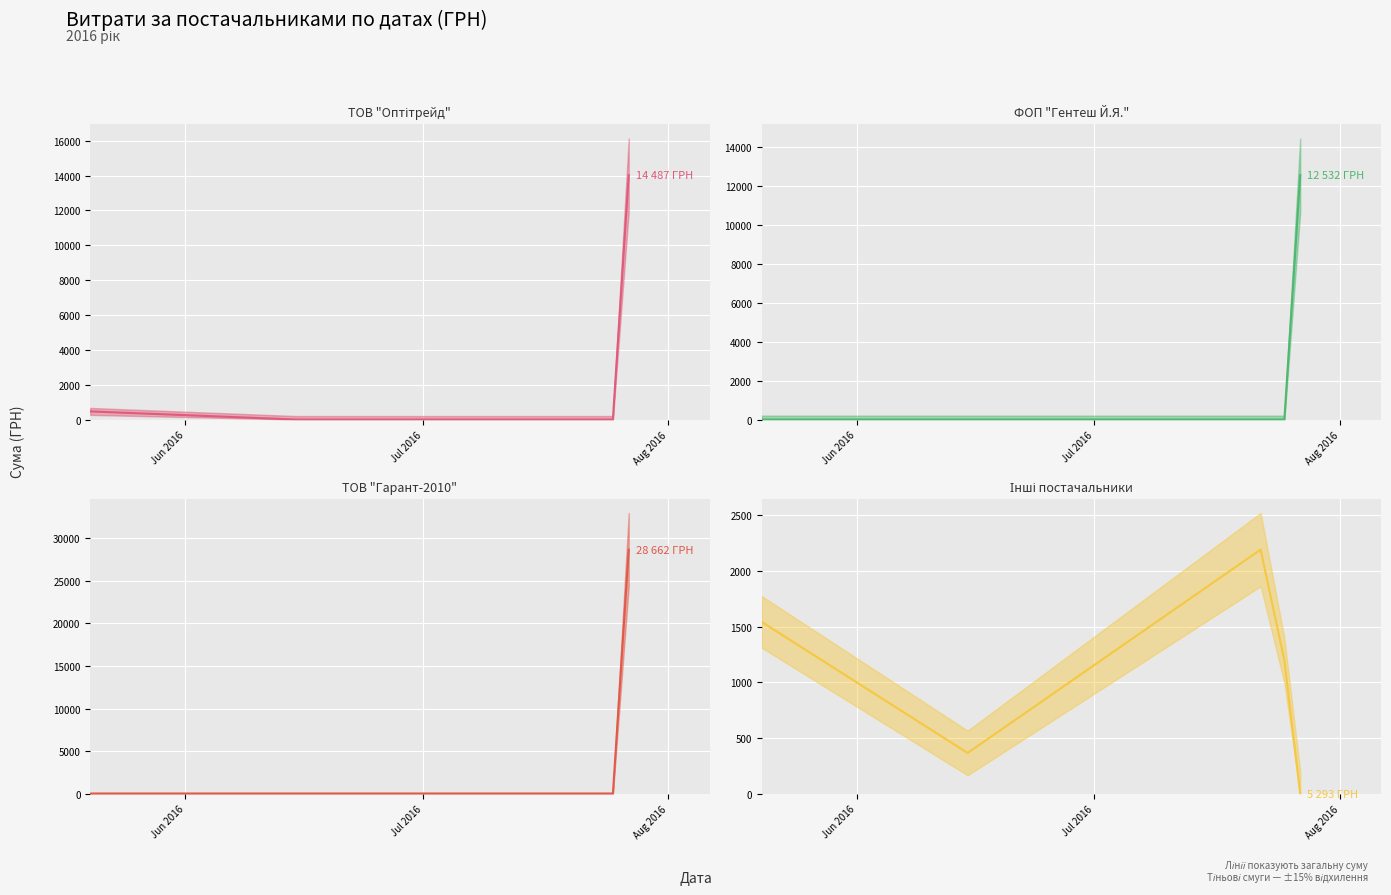

What is the label of the 2nd point from the left?

Jul 2016